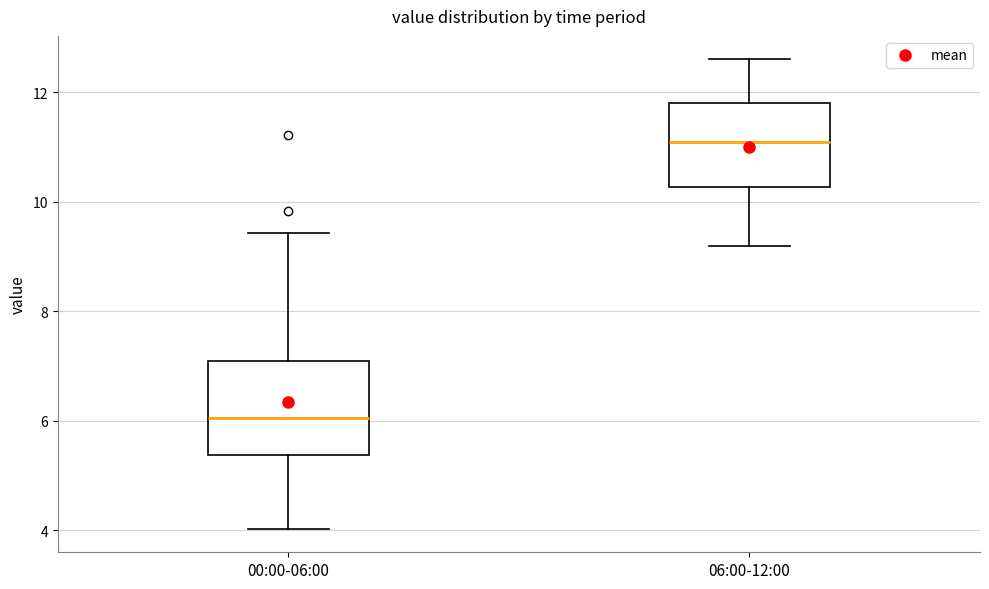

Reading left to right, transcribe this box plot: for each box, give where its median line is, the range the box spans, and where its two whiskers end, as read against the y-axis. The values are not printed on the chart, so give them approximately, as read against the axis.

00:00-06:00: median 6.0, box 5.4 to 7.2, whiskers 4.0 to 9.4
06:00-12:00: median 11.2, box 10.2 to 11.8, whiskers 9.2 to 12.6